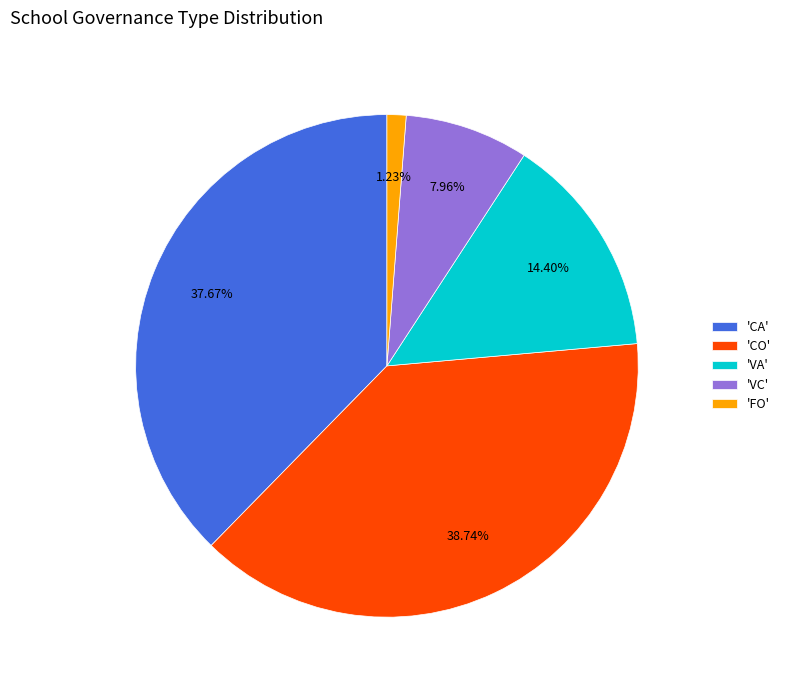

Which slice is the smallest?

'FO'